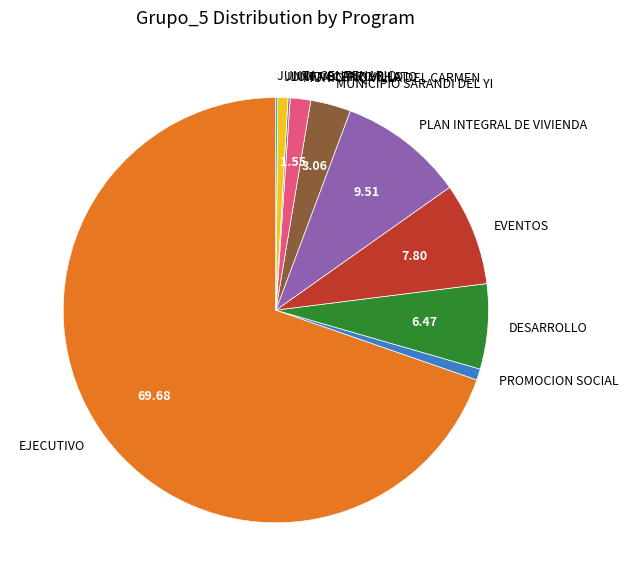

Which slice represents more than half of the pie?

EJECUTIVO